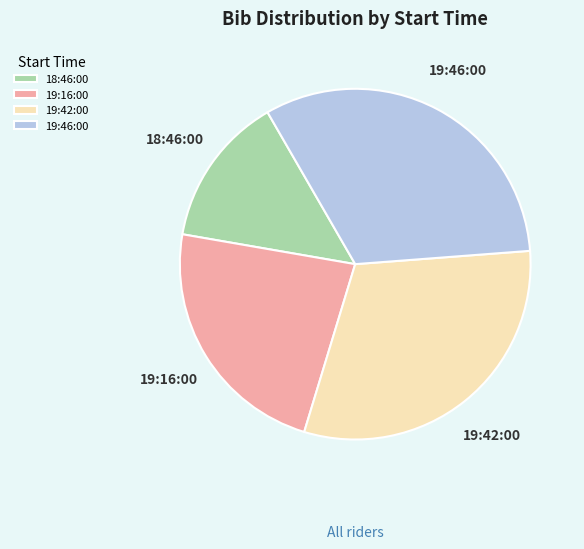

Combined, do 18:46:00 and 19:16:00 account for over 50%?

No